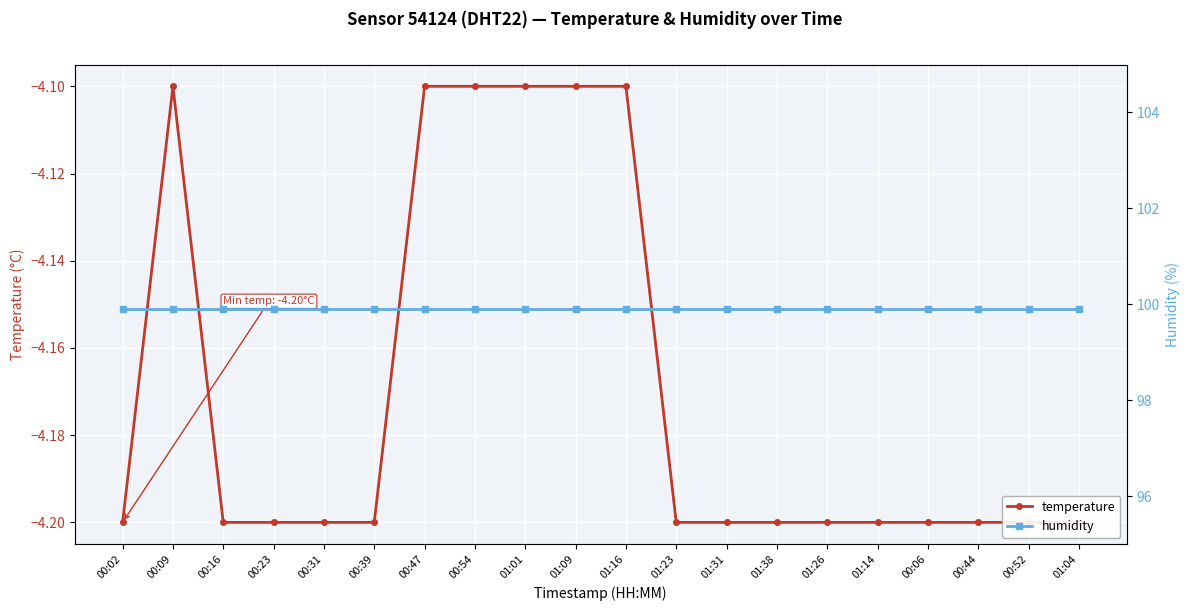

Reading right to left, extract all data points from this chart.

temperature: -4.2	-4.2	-4.2	-4.2	-4.2	-4.2	-4.2	-4.2	-4.2	-4.1	-4.1	-4.1	-4.1	-4.1	-4.2	-4.2	-4.2	-4.2	-4.1	-4.2
humidity: 99.9	99.9	99.9	99.9	99.9	99.9	99.9	99.9	99.9	99.9	99.9	99.9	99.9	99.9	99.9	99.9	99.9	99.9	99.9	99.9